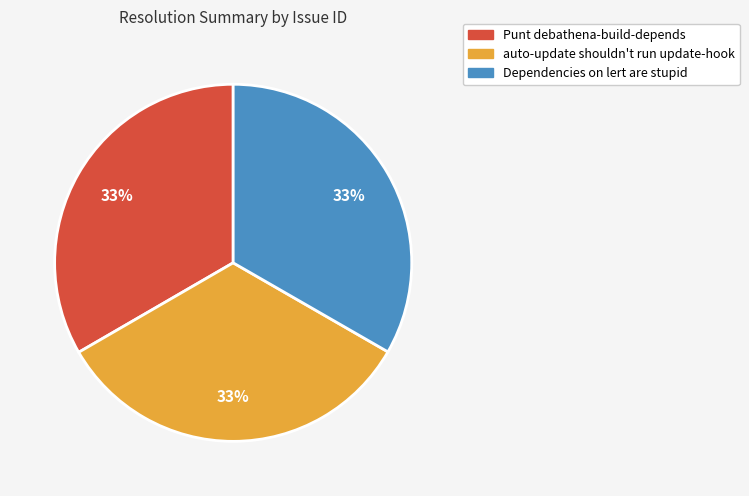

To the nearest percent, what is the combined percentage of auto-update shouldn't run update-hook and Punt debathena-build-depends?

67%